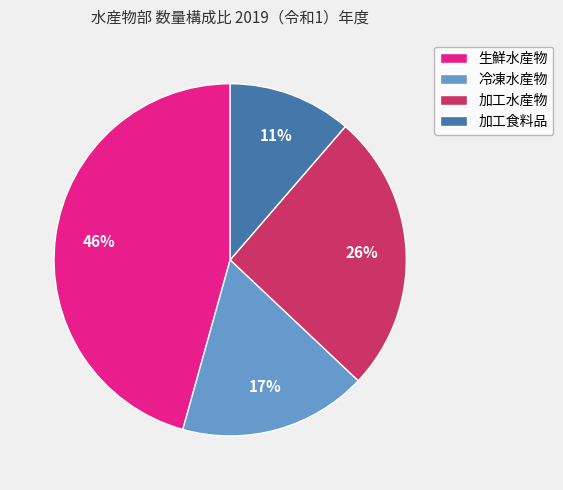

To the nearest percent, what is the average slice percentage?

25%